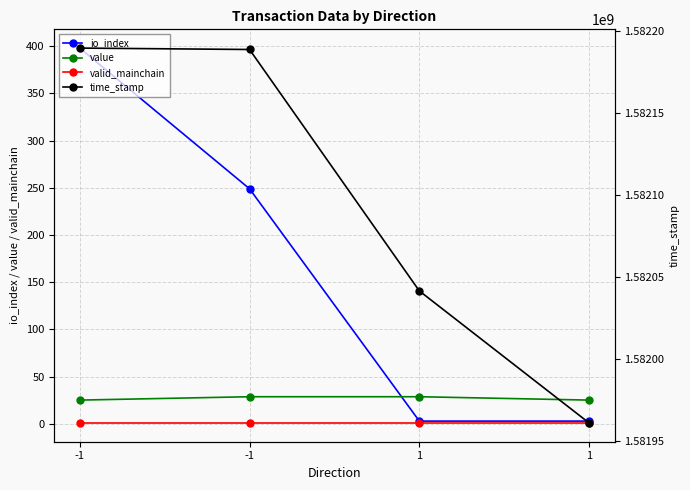

What is the highest value of the time_stamp series?

1582189748.0